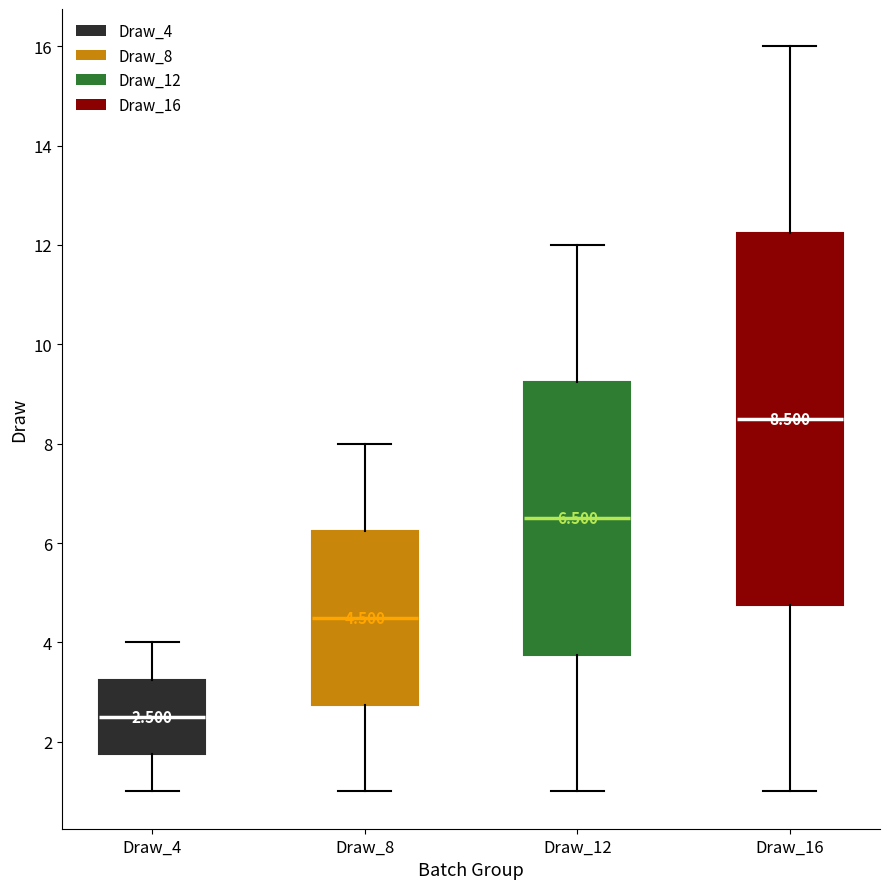

Which box has the lowest median line?

Draw_4